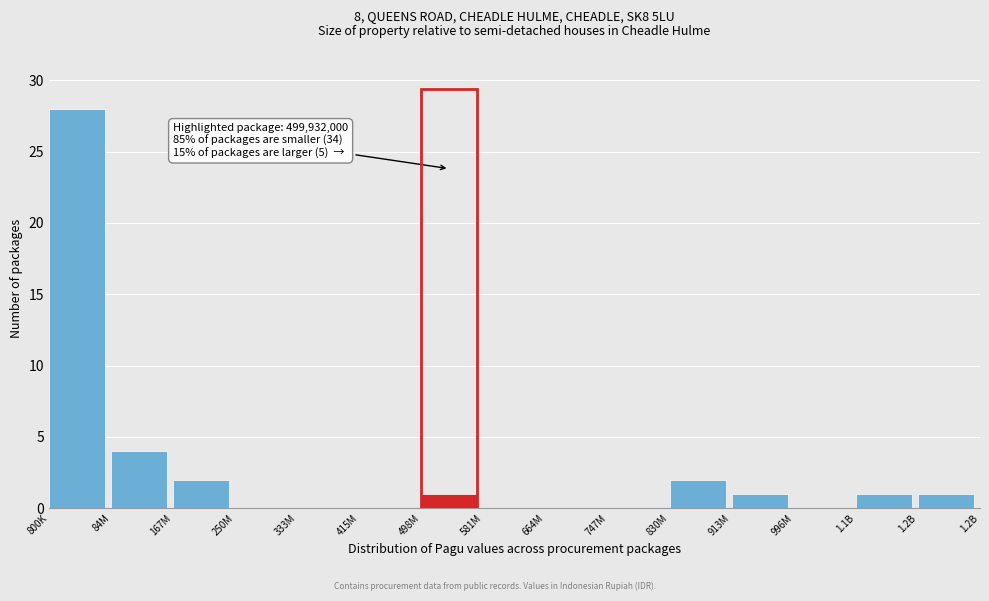

Reading left to right, transcribe all the data shown in this chart.

800K=28	84M=4	167M=2	250M=0	333M=0	415M=0	498M=1	581M=0	664M=0	747M=0	830M=2	913M=1	996M=0	1.1B=1	1.2B=1